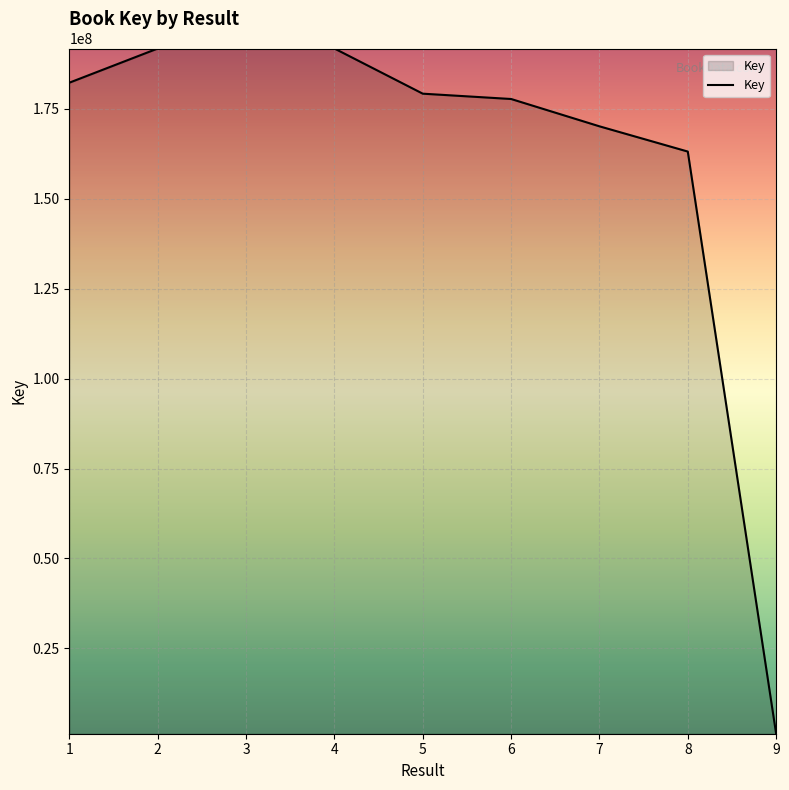

What is the sum of all values?

1448939071